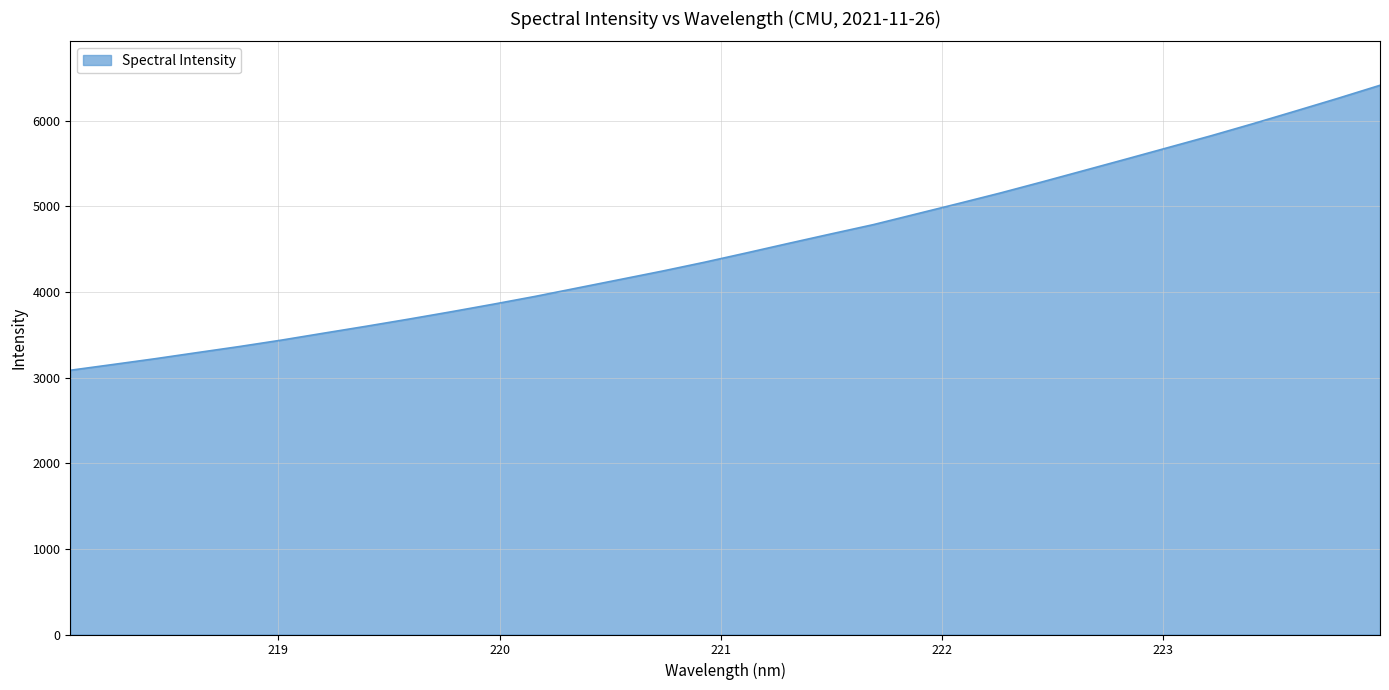

What is the greatest value displayed?

6414.6